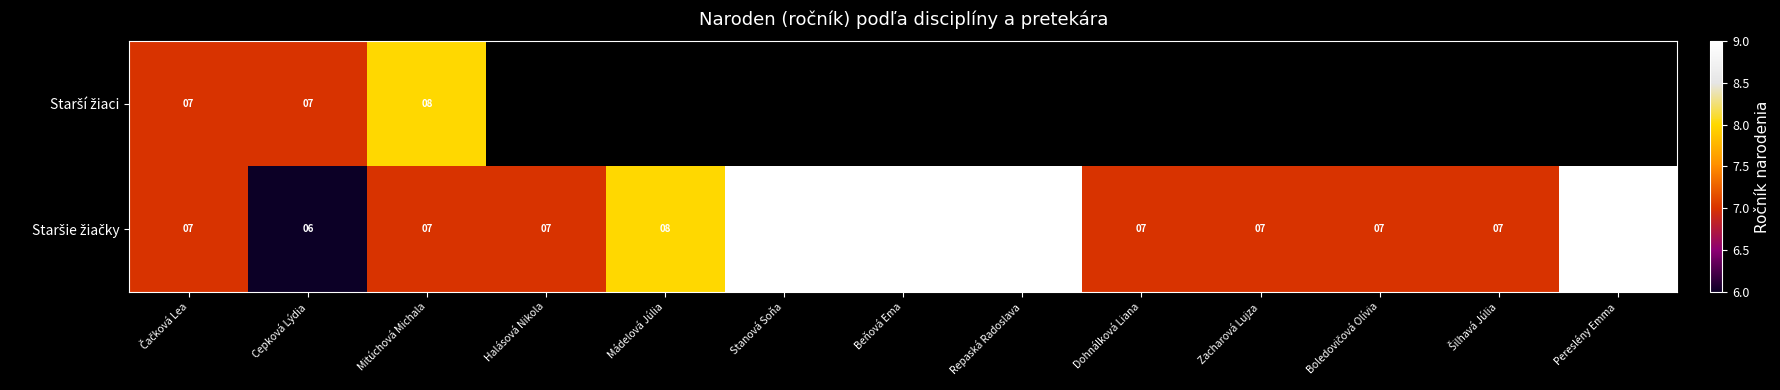

The Starší žiaci series shows 2.8 at Čačková Lea. True or false?

False